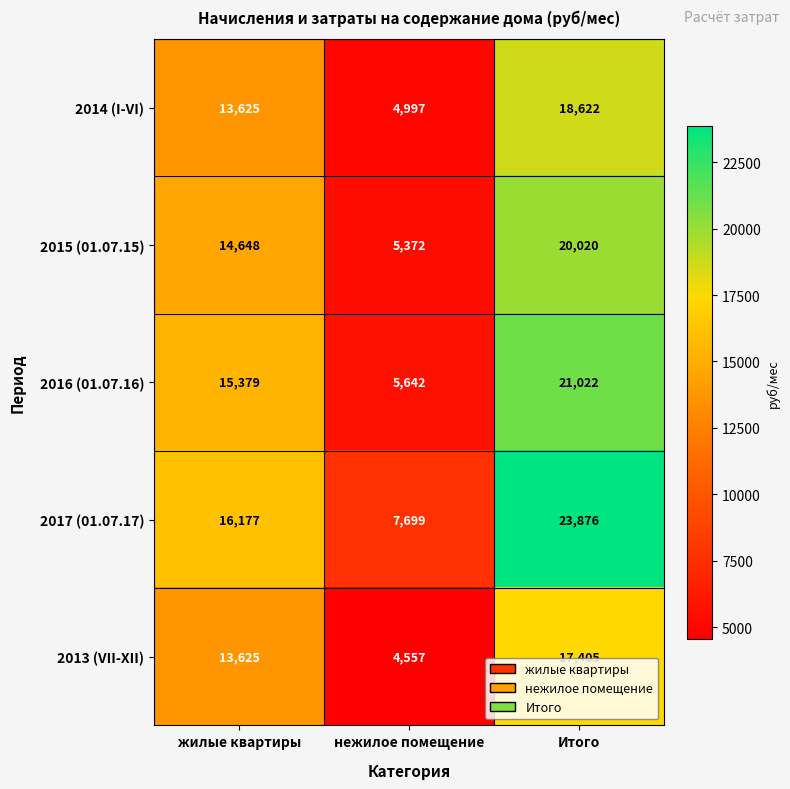

Where is 2016 (01.07.16) nearest to the value 13332?

жилые квартиры